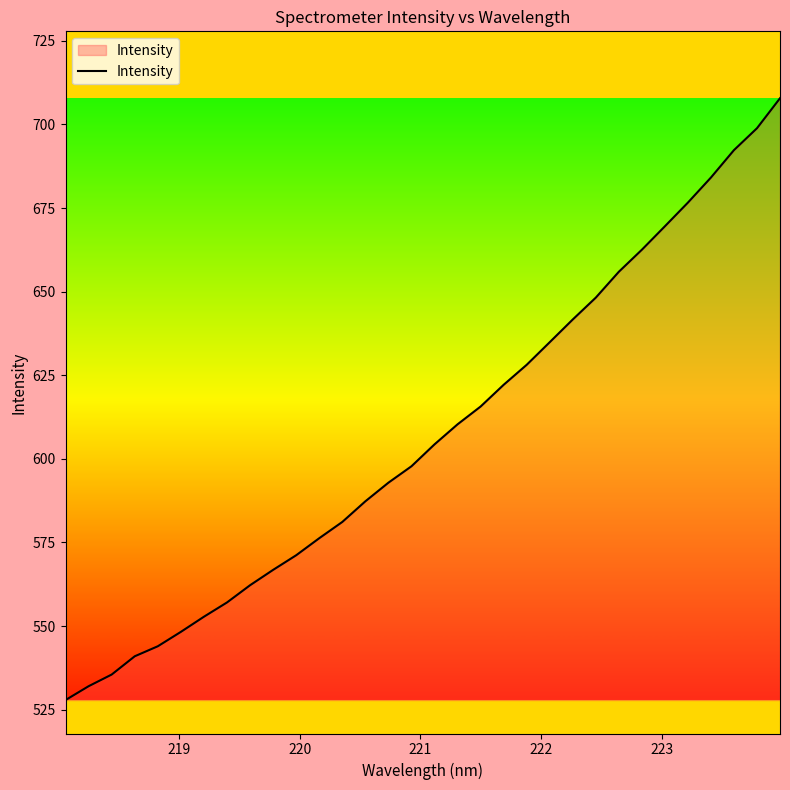

Does the chart display data point markers on the line(s)?

No